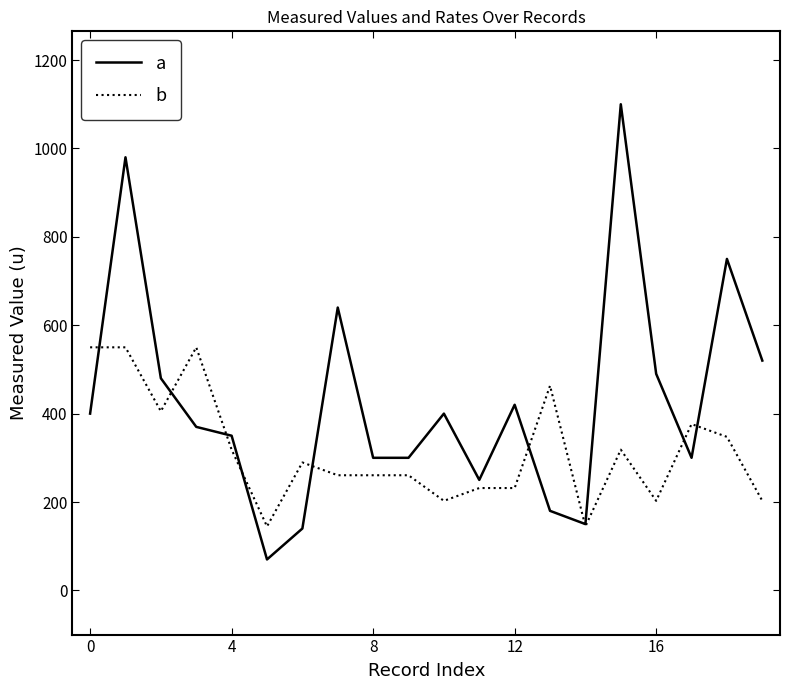

How many categories are shown in the chart?

20